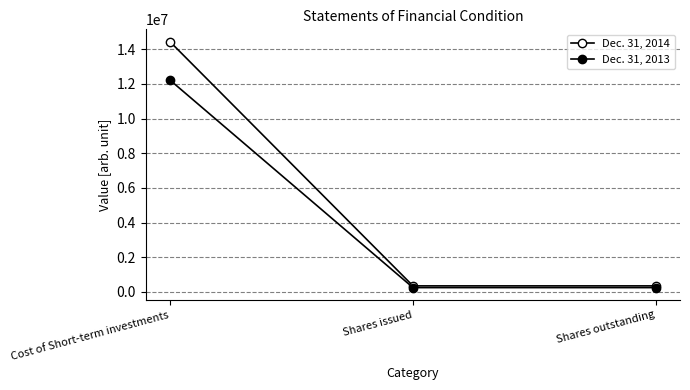

Reading left to right, list all the values displayed in this chart.

Dec. 31, 2014: 14437897	350000	350000
Dec. 31, 2013: 12224010	250000	250000